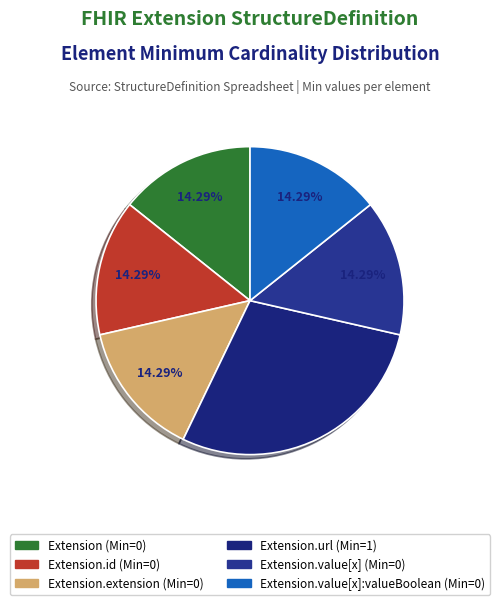

How many slices are in this pie chart?

6